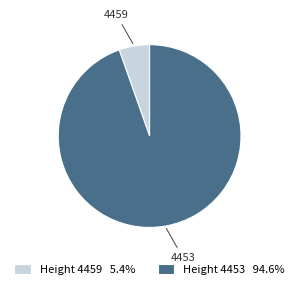

What is the largest slice in the pie chart?

4453